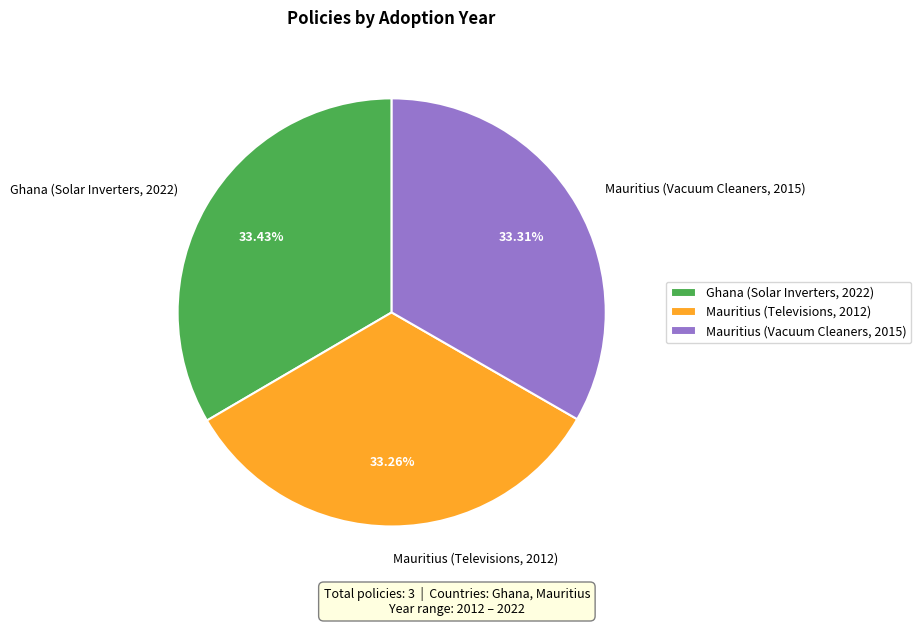

The Mauritius (Vacuum Cleaners, 2015) slice represents 33% of the pie. True or false?

True